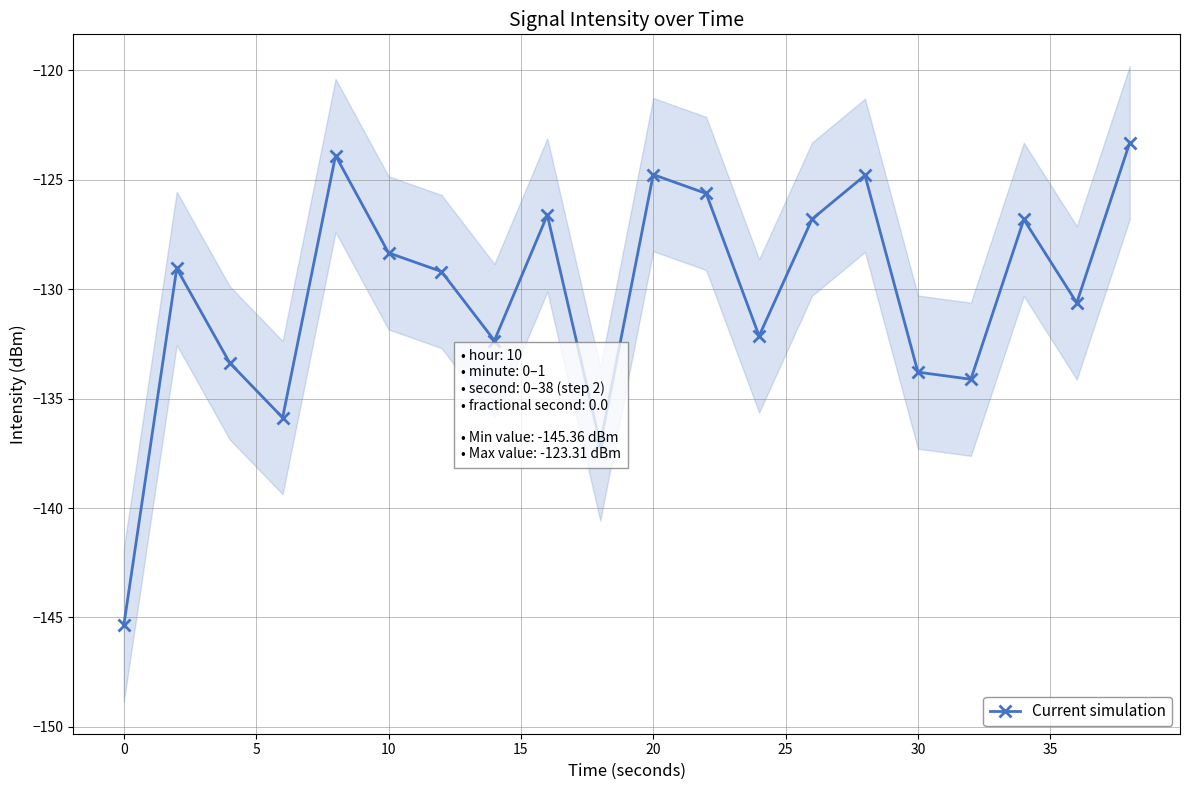

In Current simulation, how many points are lower than both neighbors (excluding endpoints)?

6